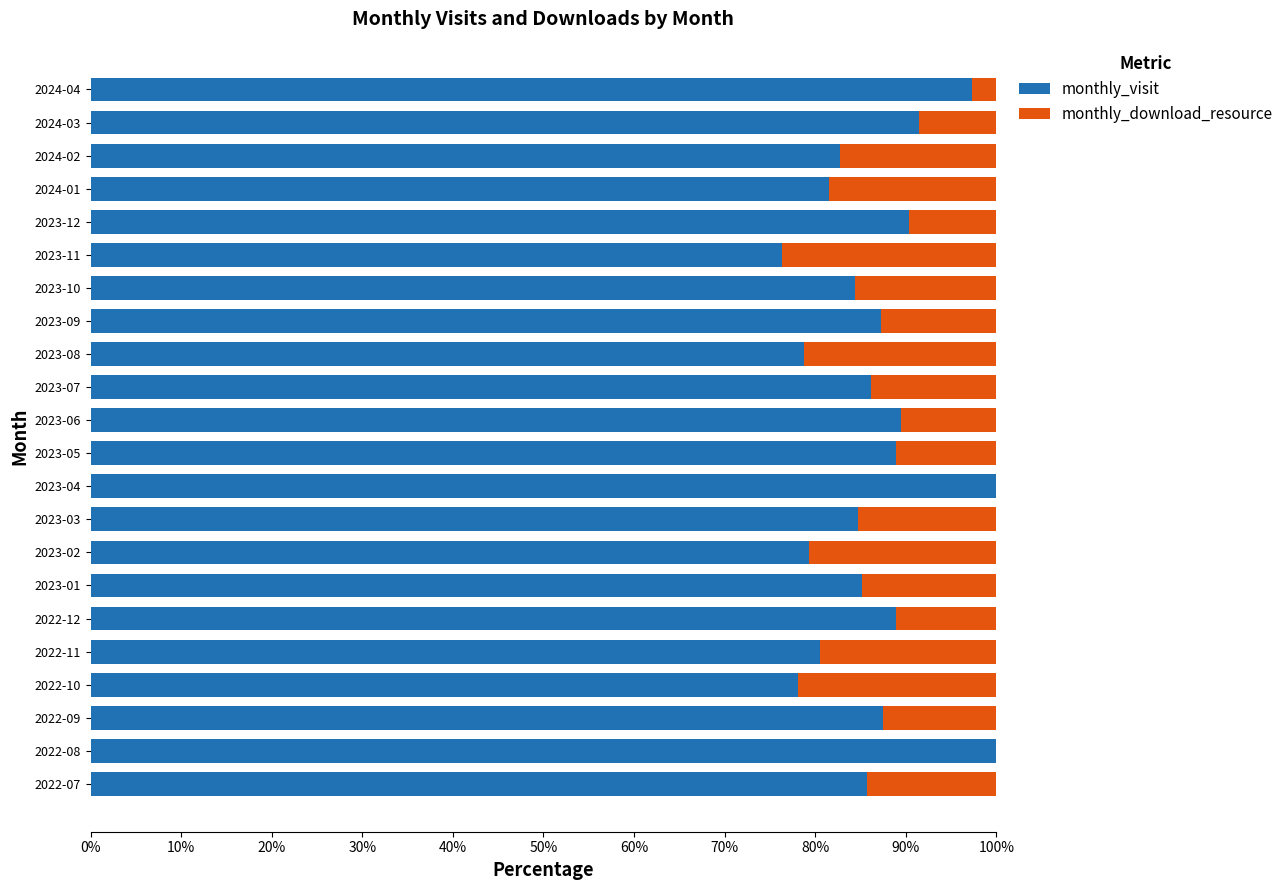

What is the total value across all series at 2023-09?

100.0